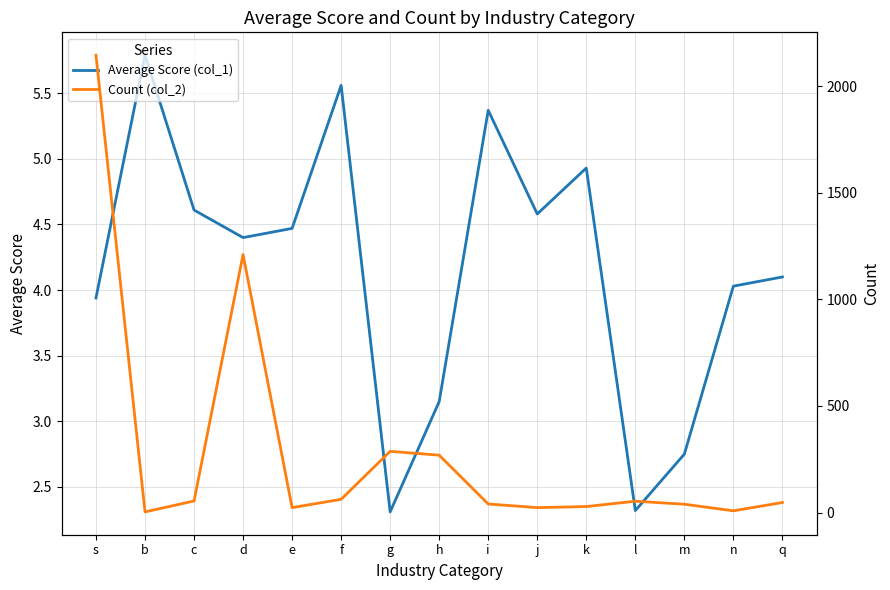

Reading left to right, list all the values displayed in this chart.

Average Score (col_1): s=3.9	b=5.8	c=4.6	d=4.4	e=4.5	f=5.6	g=2.3	h=3.1	i=5.4	j=4.6	k=4.9	l=2.3	m=2.8	n=4.0	q=4.1
Count (col_2): s=2145.0	b=3.0	c=54.0	d=1210.0	e=23.0	f=62.0	g=287.0	h=269.0	i=40.0	j=23.0	k=28.0	l=53.0	m=39.0	n=8.0	q=47.0